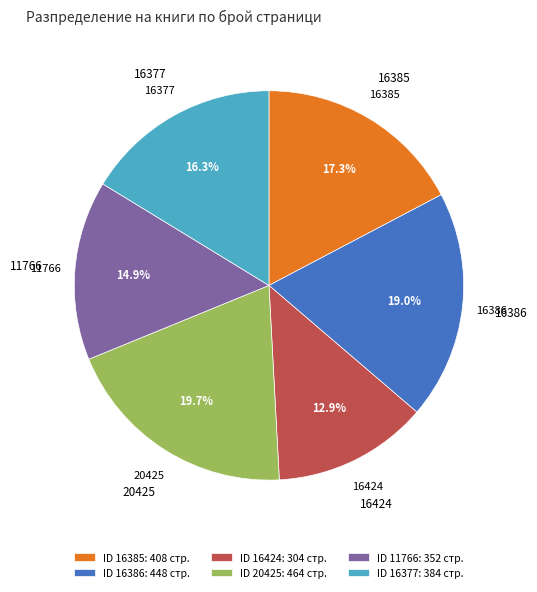

To the nearest percent, what is the difference between the largest and smallest slice percentages?

7%